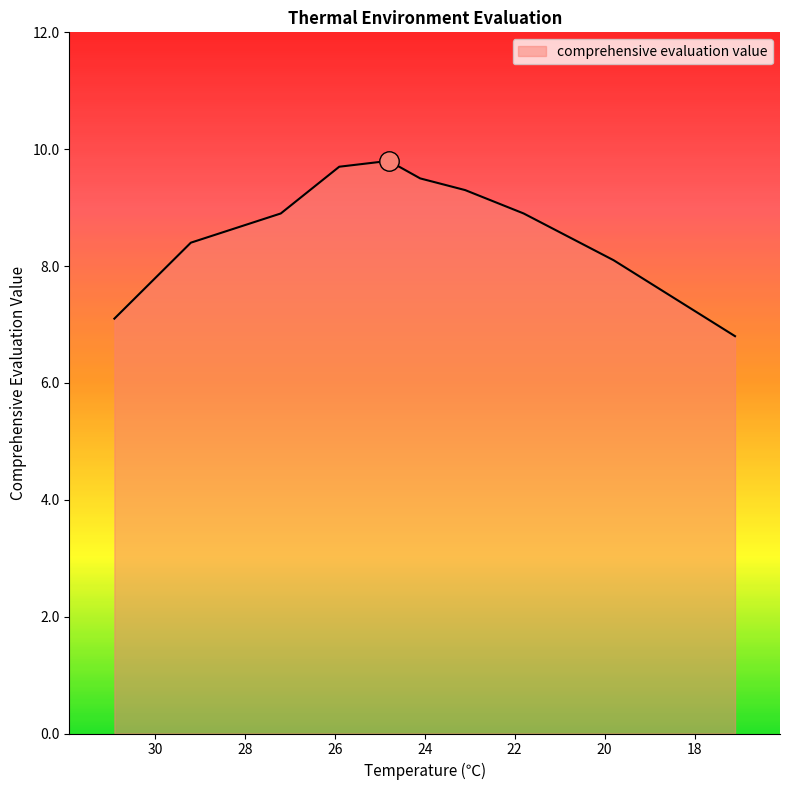

How many points are higher than both their immediate neighbors (excluding endpoints)?

1